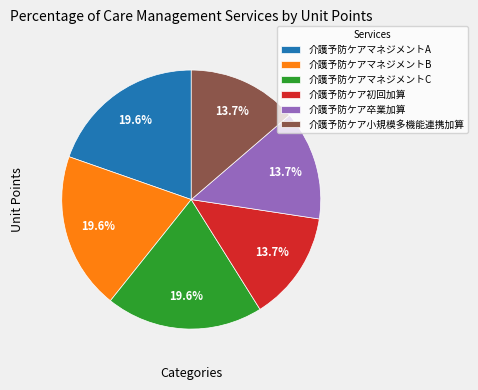

To the nearest percent, what is the average slice percentage?

17%